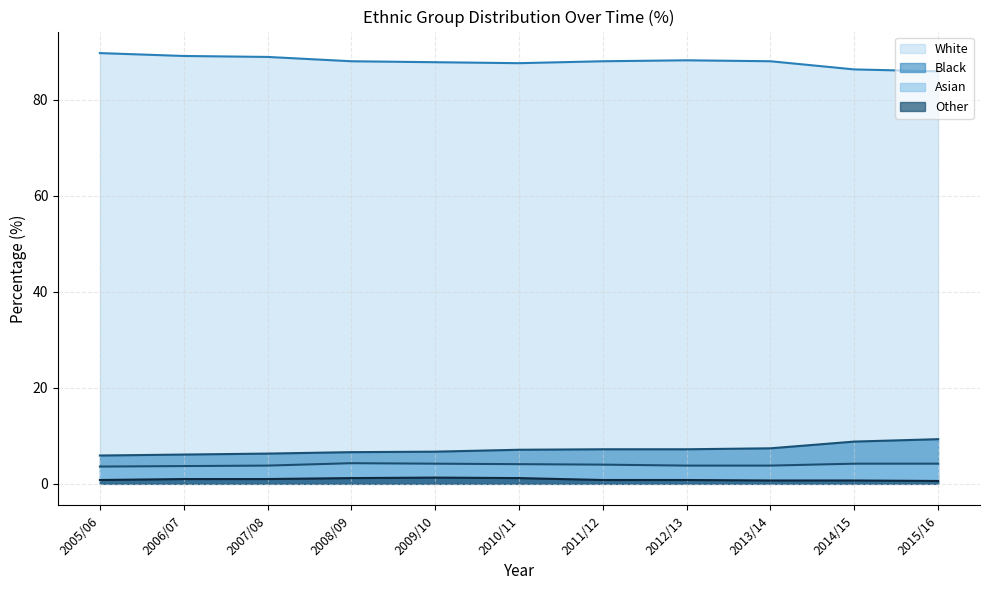

At which label is Other closest to 0?

2015/16